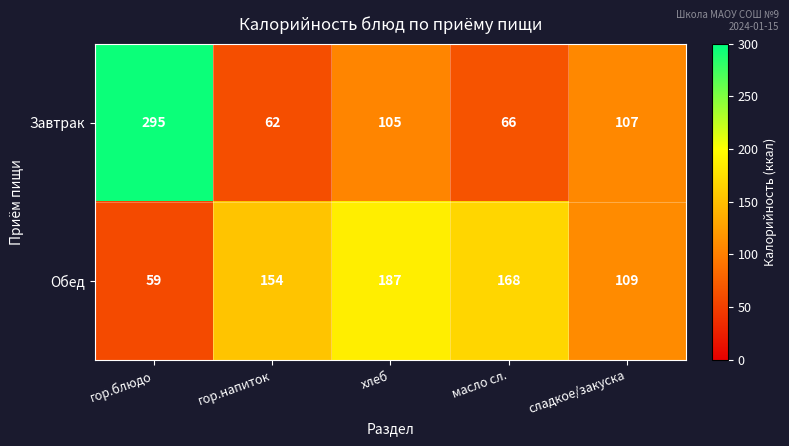

What is the maximum value for Обед?

187